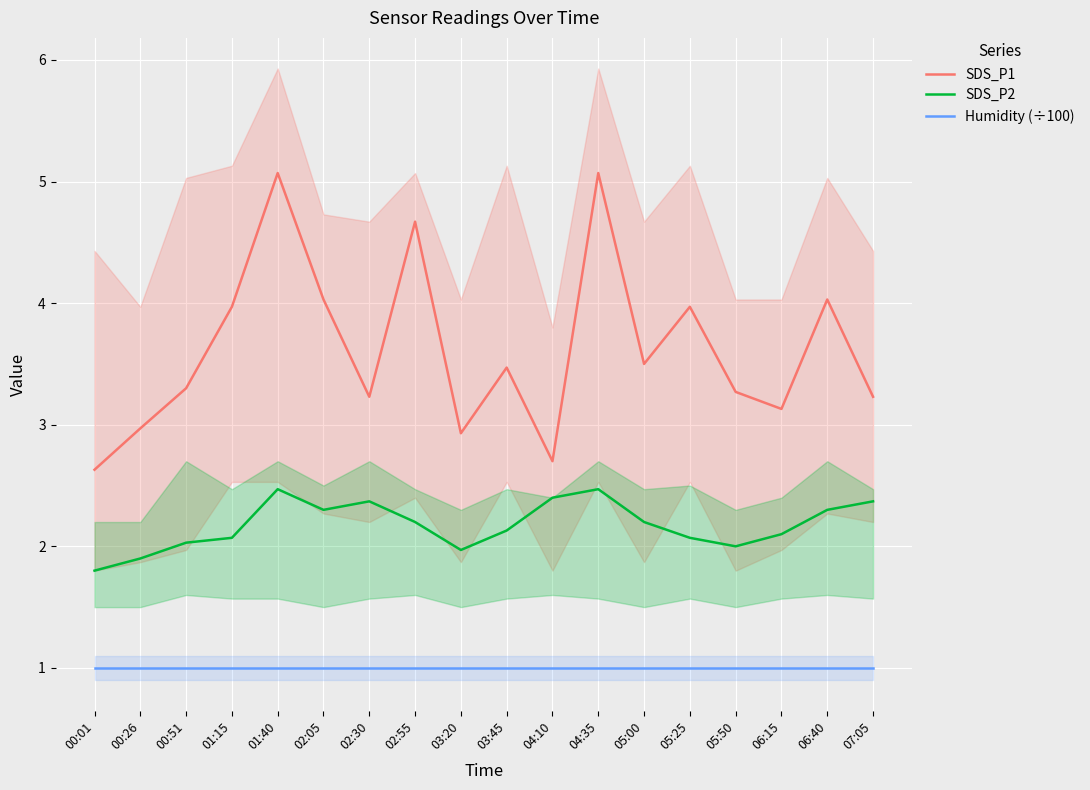

Rank the series at 02:30 from lowest to highest value.

Humidity (÷100), SDS_P2, SDS_P1